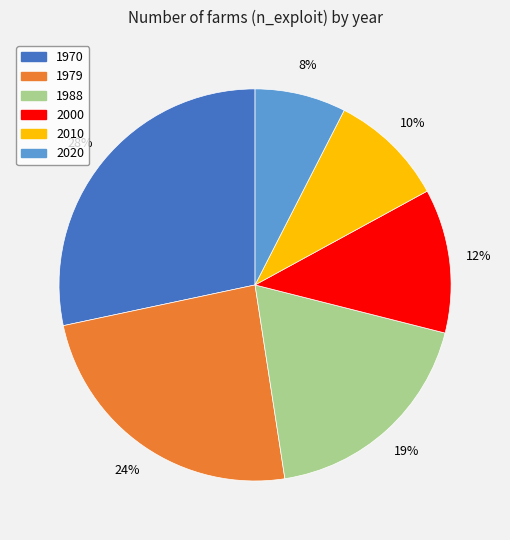

To the nearest percent, what is the average slice percentage?

17%